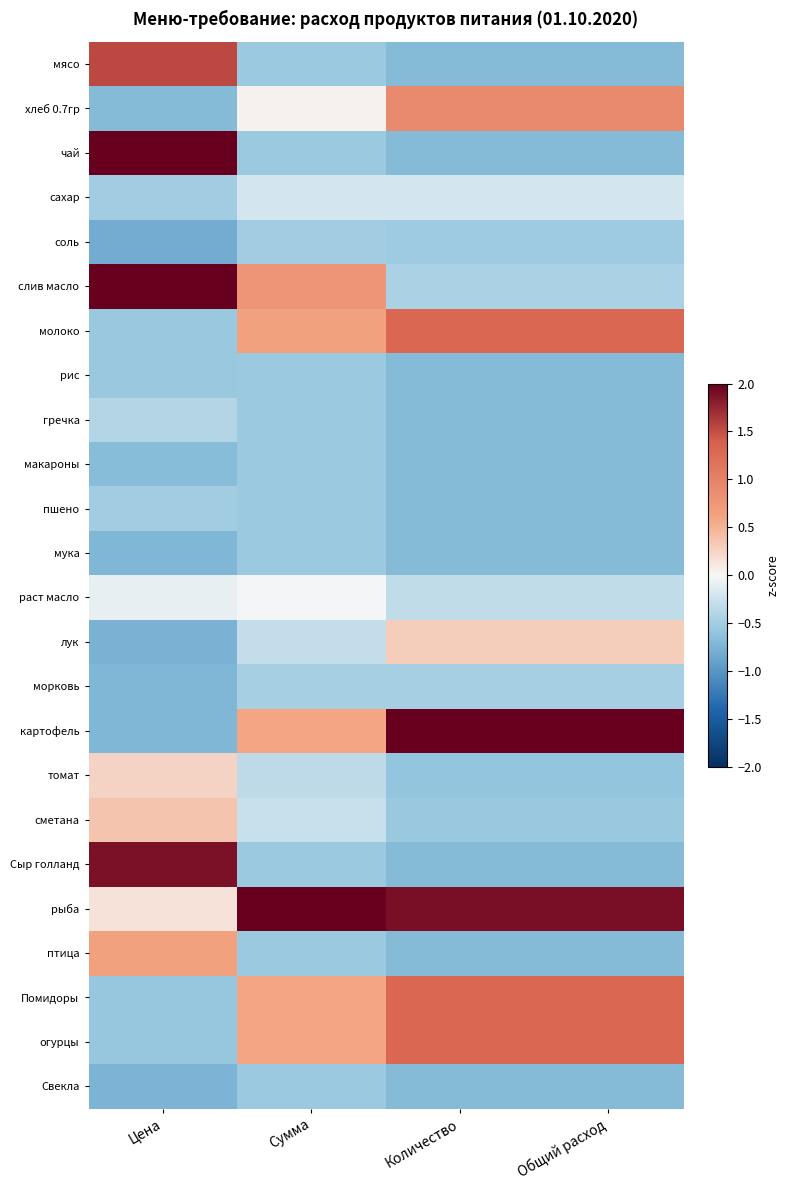

Which has a higher value, Цена or Сумма?

Цена